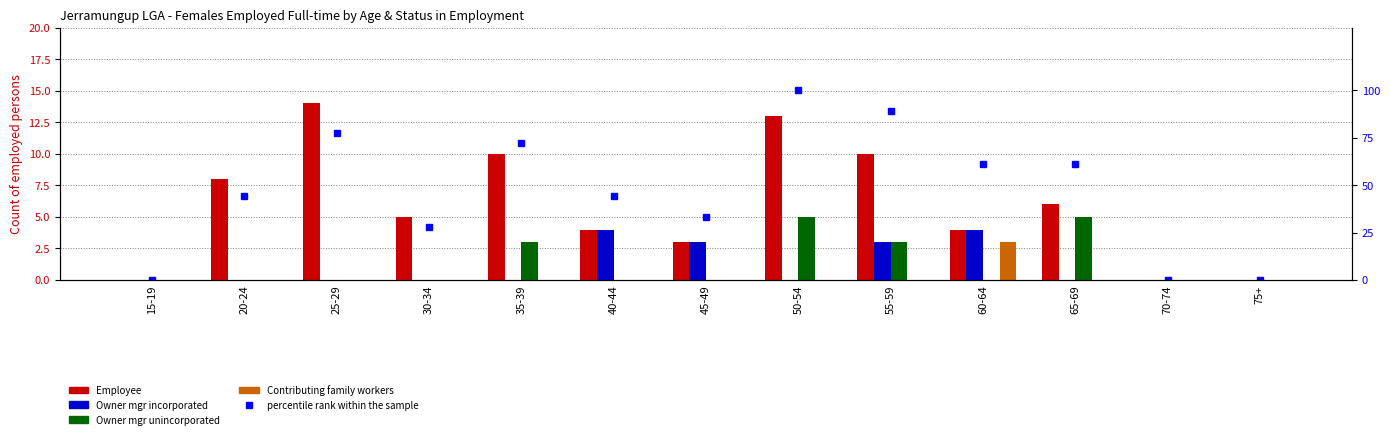

Which category has the highest value across all series?

50-54